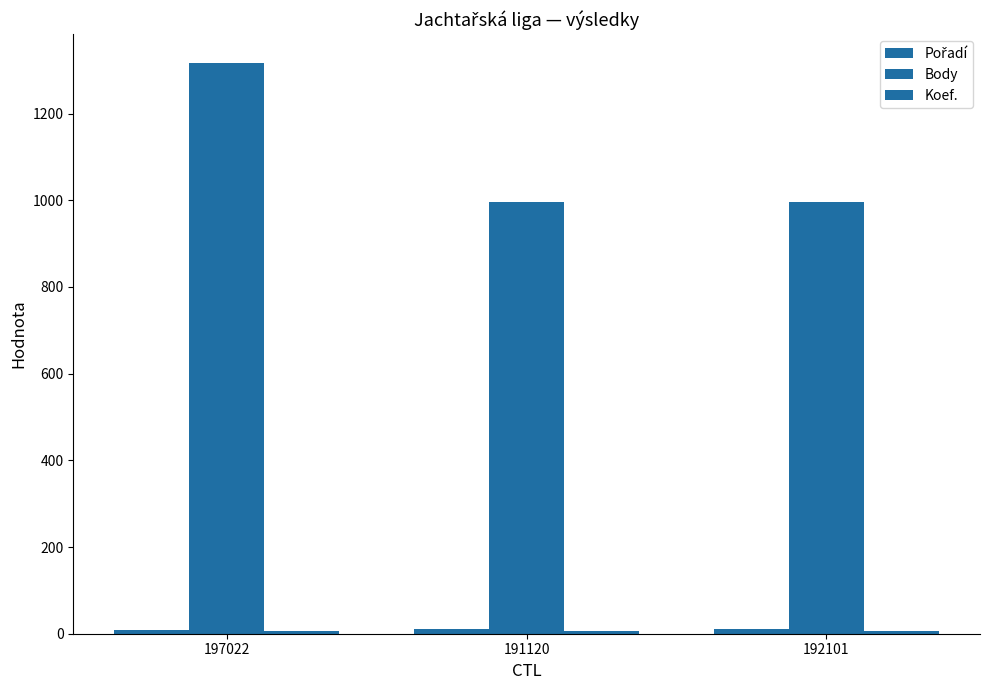

At 197022, list the series in order from largest to smallest.

Body, Pořadí, Koef.